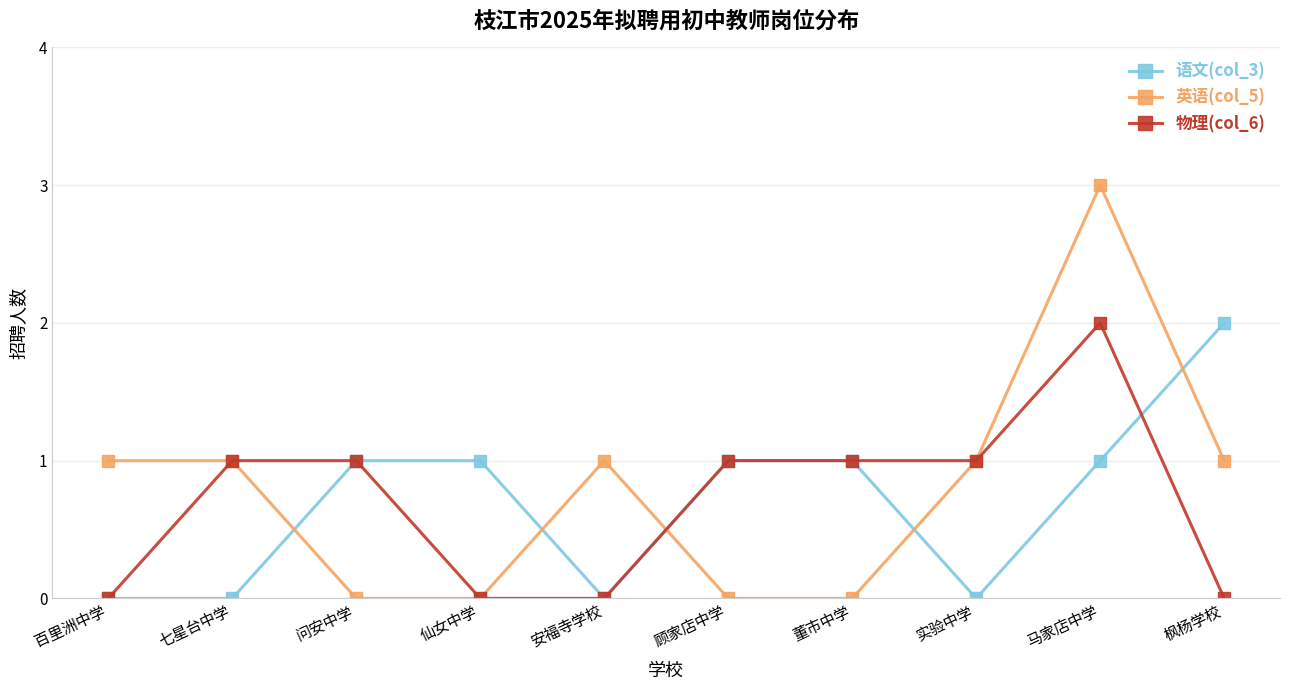

What is the average value of the 物理(col_6) series?

1